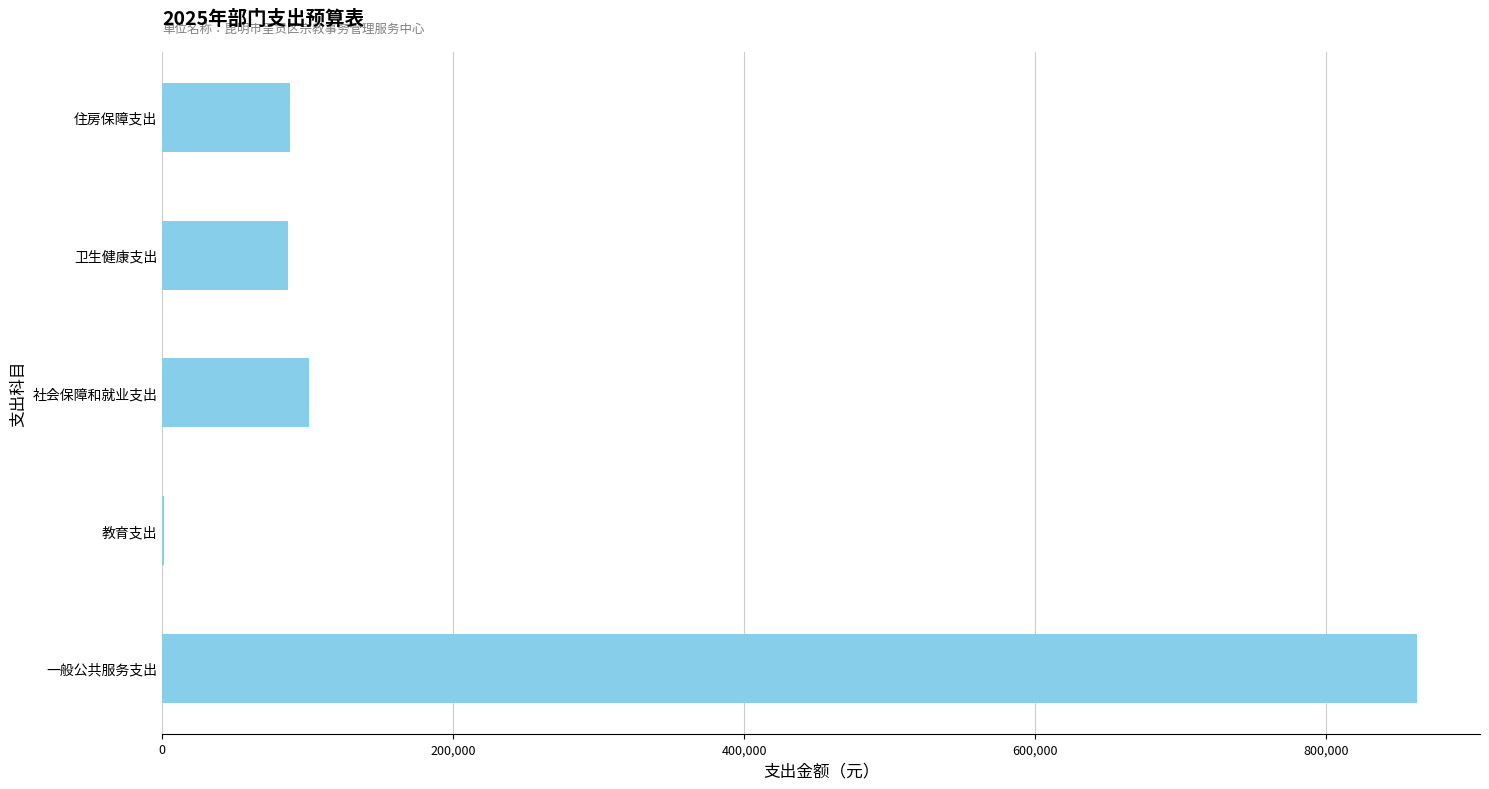

True or false: the data shows 120153.8 at 住房保障支出.

False